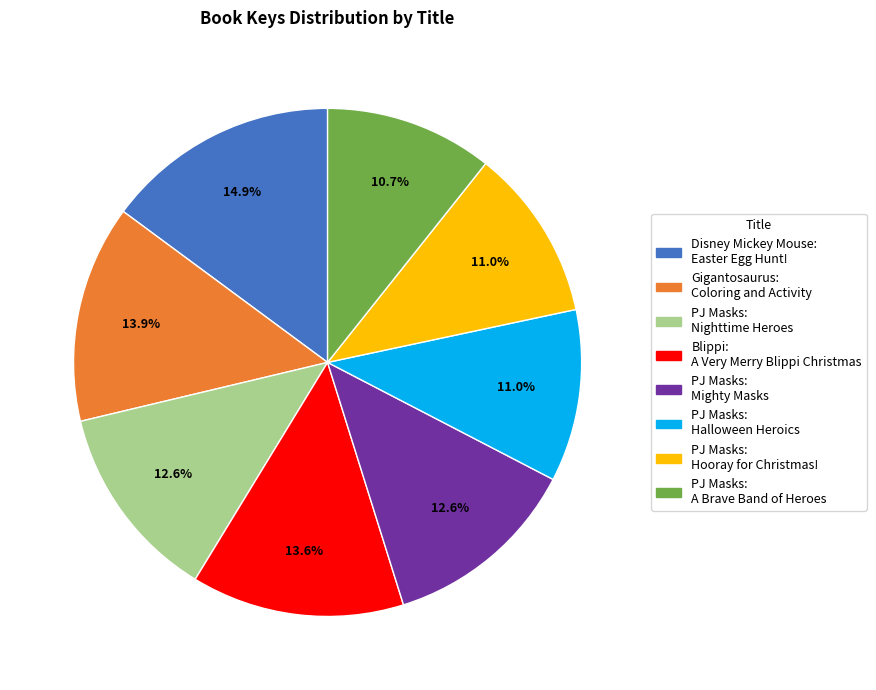

How many segments does this pie chart have?

8